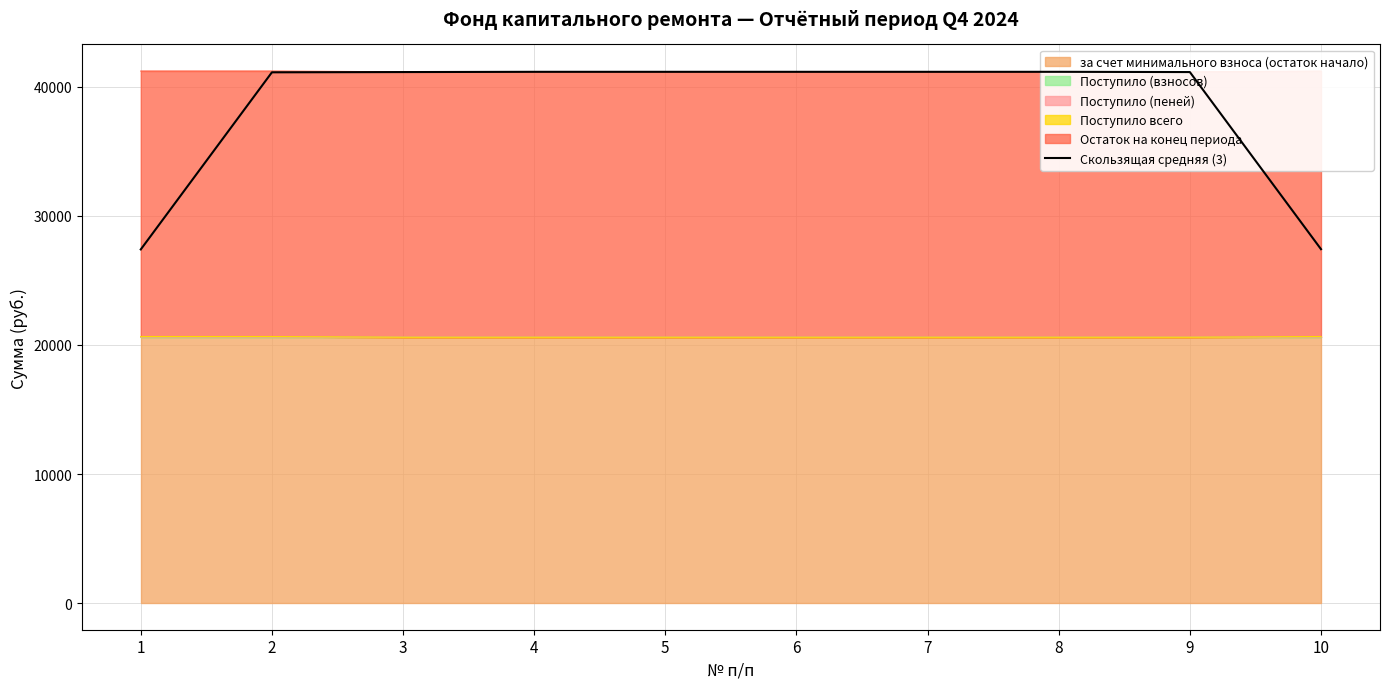

Is it true that the value at 7 is 41156.2?

True